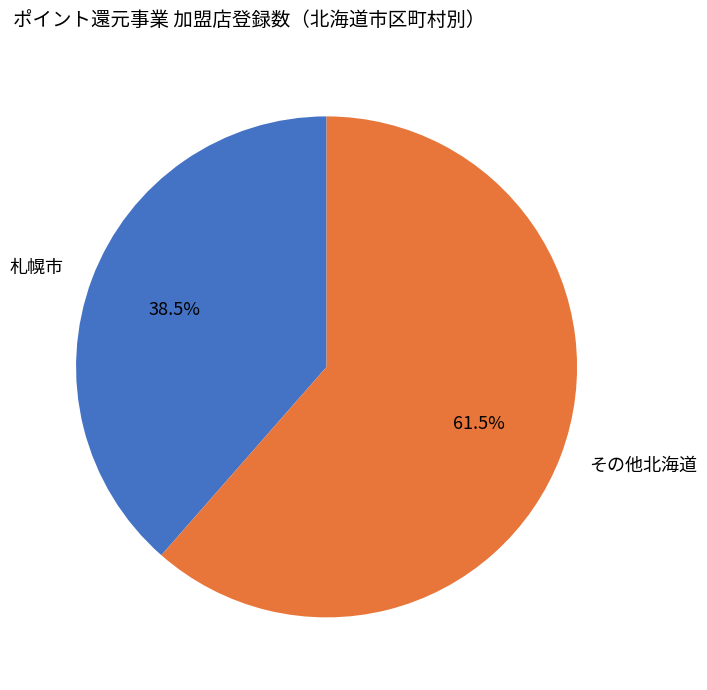

How many slices are in this pie chart?

2